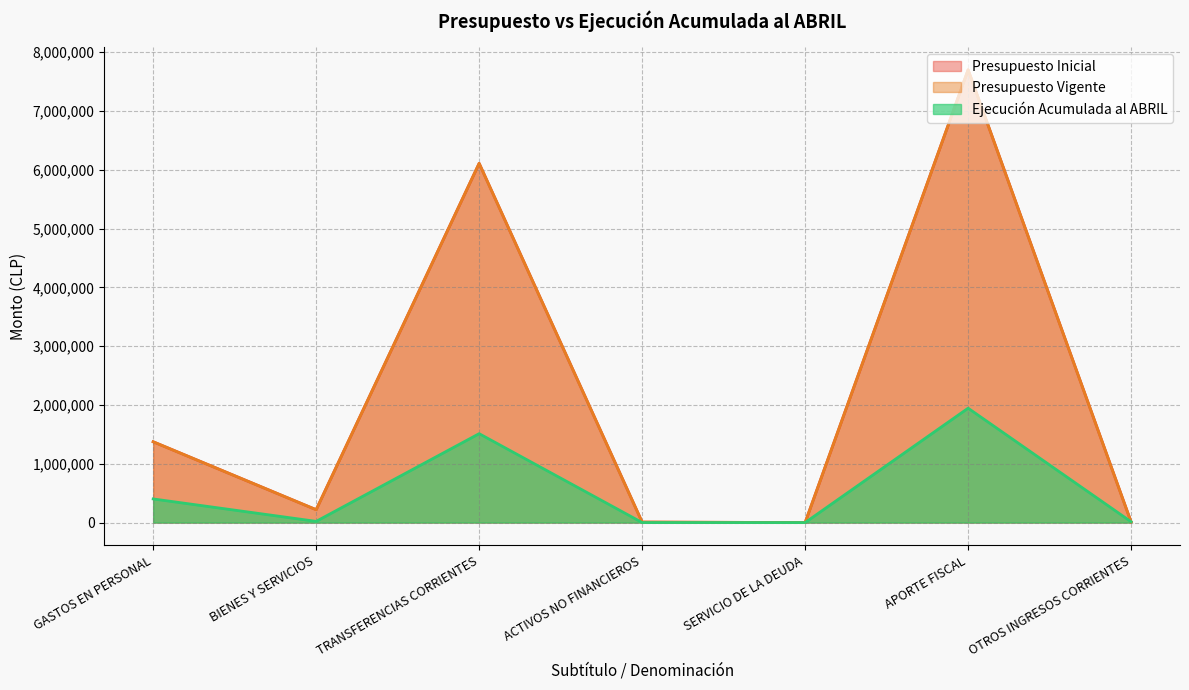

Reading left to right, extract all data points from this chart.

Presupuesto Inicial: GASTOS EN PERSONAL=1374488	BIENES Y SERVICIOS=218848	TRANSFERENCIAS CORRIENTES=6110012	ACTIVOS NO FINANCIEROS=8232	SERVICIO DE LA DEUDA=10	APORTE FISCAL=7701290	OTROS INGRESOS CORRIENTES=10290
Presupuesto Vigente: GASTOS EN PERSONAL=1374488	BIENES Y SERVICIOS=218848	TRANSFERENCIAS CORRIENTES=6110012	ACTIVOS NO FINANCIEROS=8232	SERVICIO DE LA DEUDA=10	APORTE FISCAL=7701290	OTROS INGRESOS CORRIENTES=10290
Ejecución Acumulada al ABRIL: GASTOS EN PERSONAL=402061	BIENES Y SERVICIOS=20492	TRANSFERENCIAS CORRIENTES=1512104	ACTIVOS NO FINANCIEROS=197	SERVICIO DE LA DEUDA=0	APORTE FISCAL=1945501	OTROS INGRESOS CORRIENTES=13909